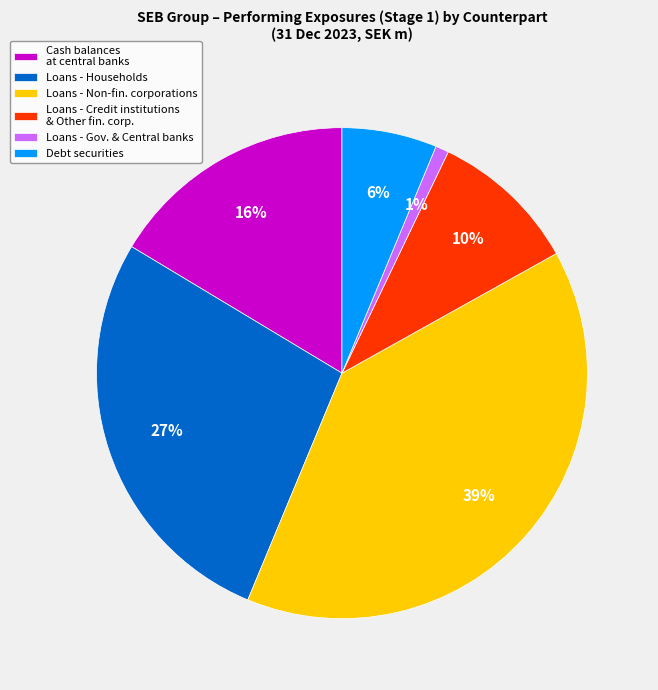

What is the smallest slice in the pie chart?

Loans - Gov. & Central banks